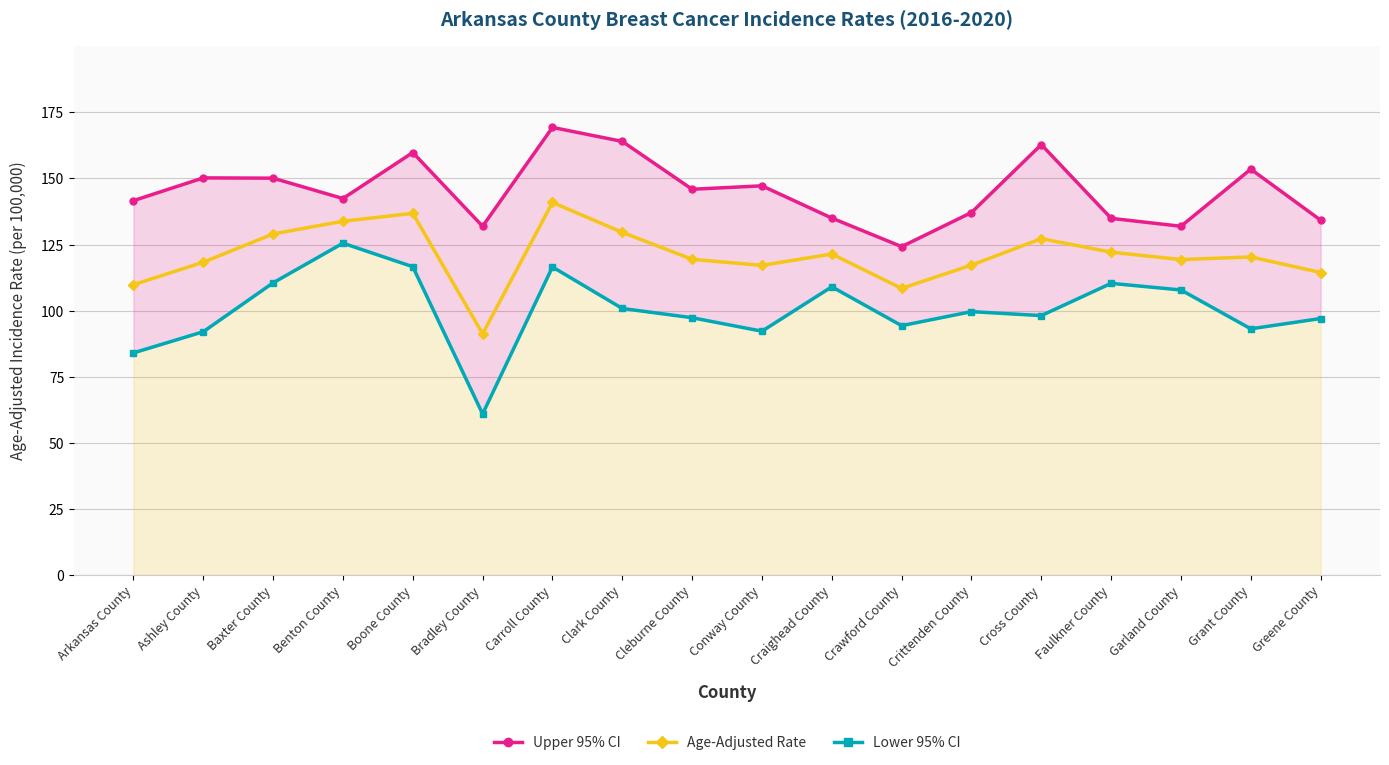

The value of Age-Adjusted Rate at Arkansas County is 72.0. True or false?

False